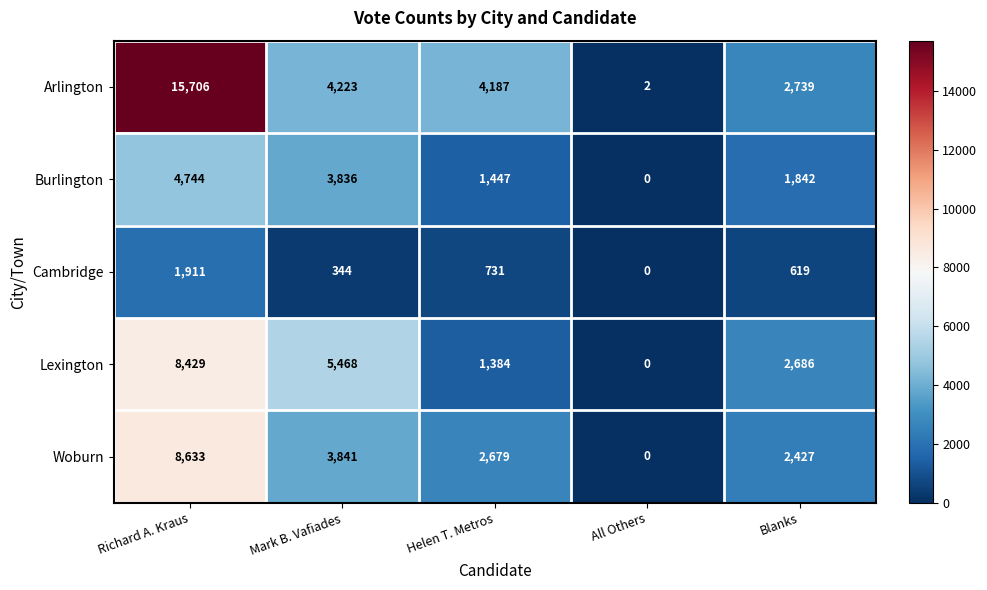

At which label is Arlington closest to 7854?

Mark B. Vafiades